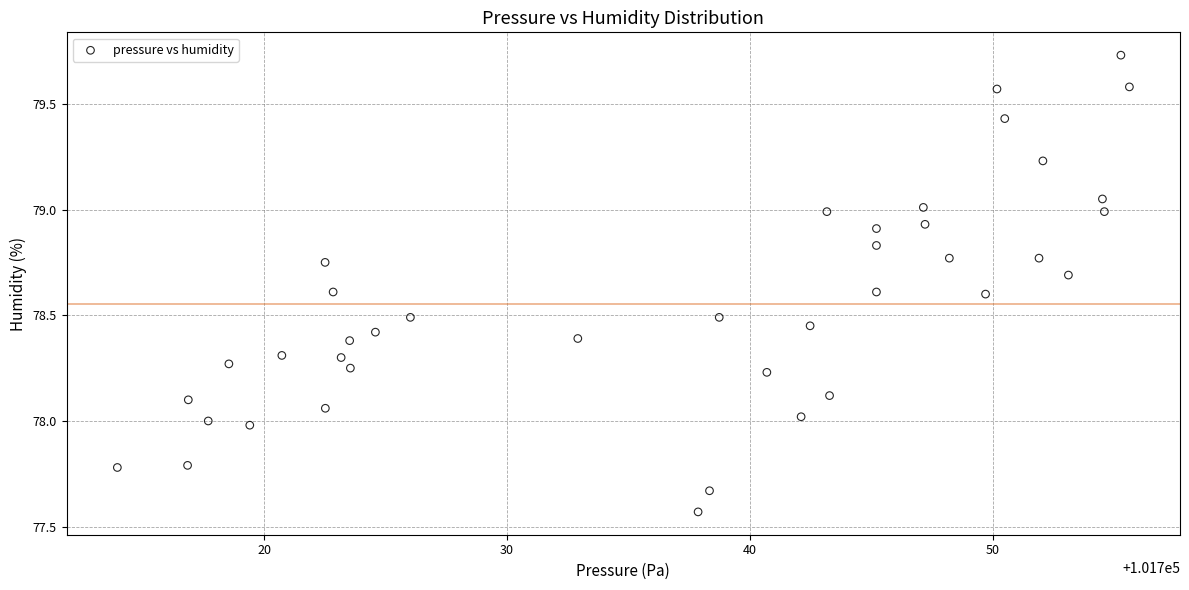

What is the range of X values (max minus min)?

41.6